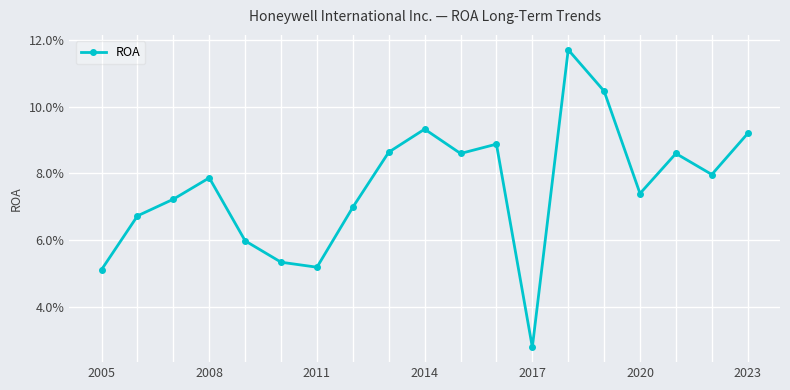

Where is the first local minimum?

2023